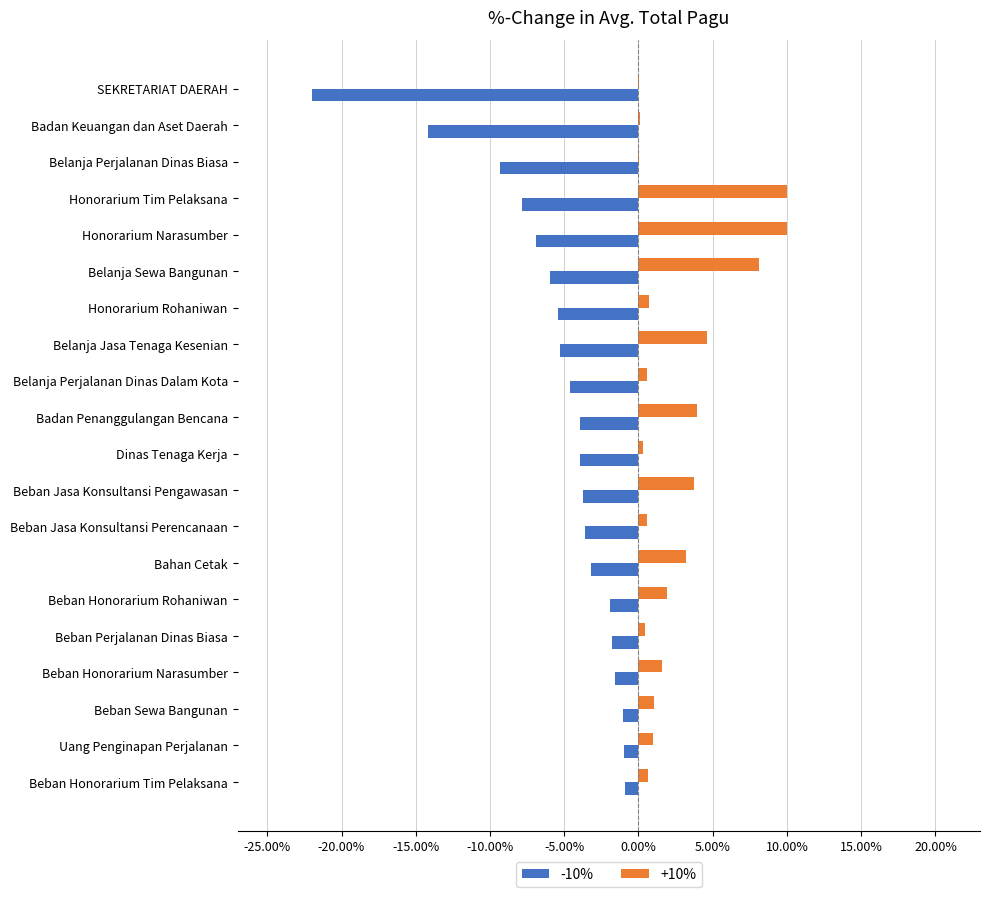

What is the sum of the -10% values at Honorarium Tim Pelaksana and Honorarium Narasumber?

-14.7